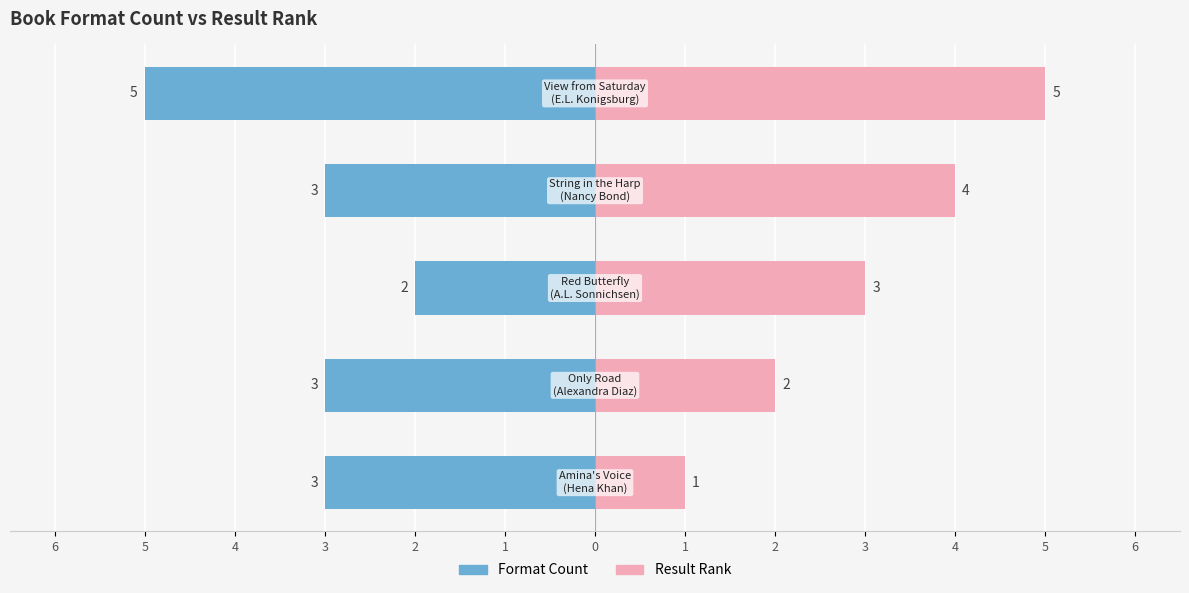

Which has a higher value, 5 or 3?

5